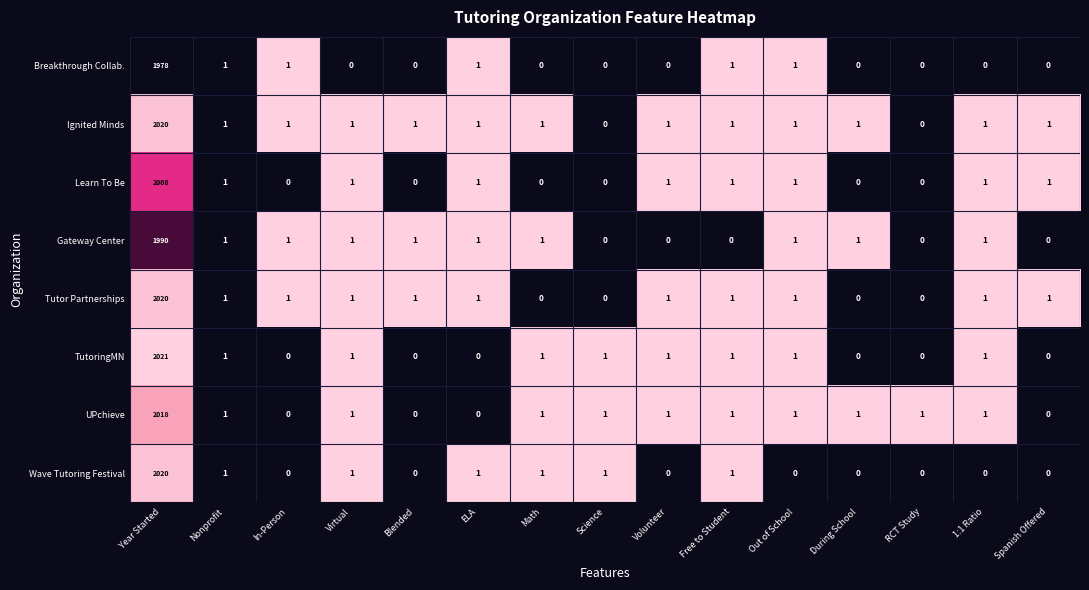

What is the sum of the Breakthrough Collab. values at Year Started and In-Person?

1979